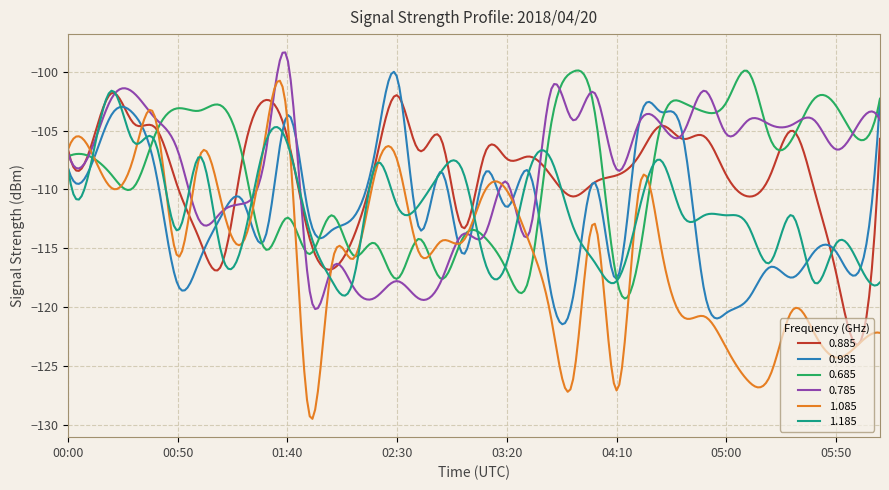

In 0.985, how many points are lower than both neighbors (excluding endpoints)?

13